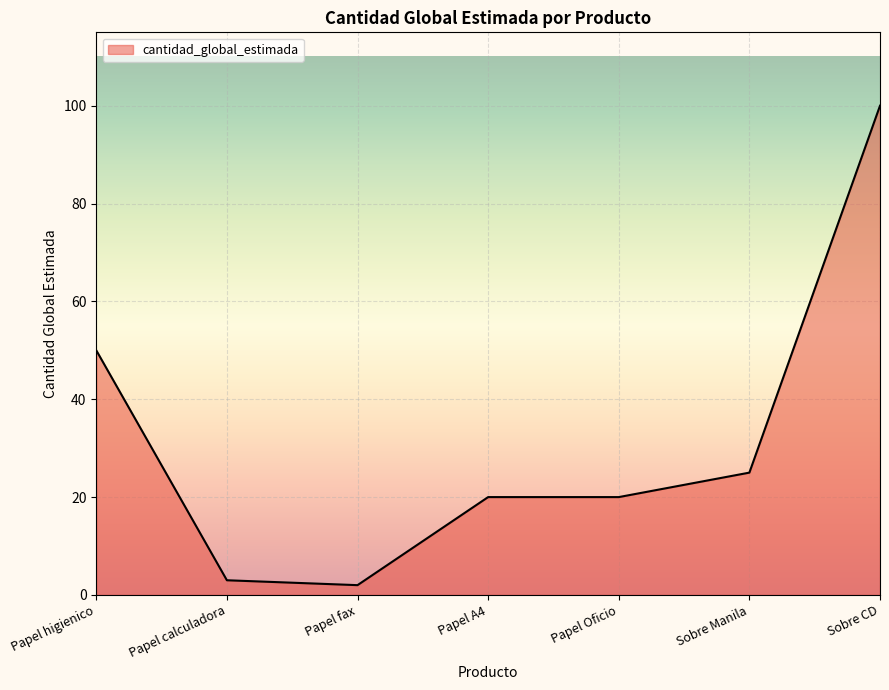

Which label corresponds to the smallest value in the chart?

Papel fax